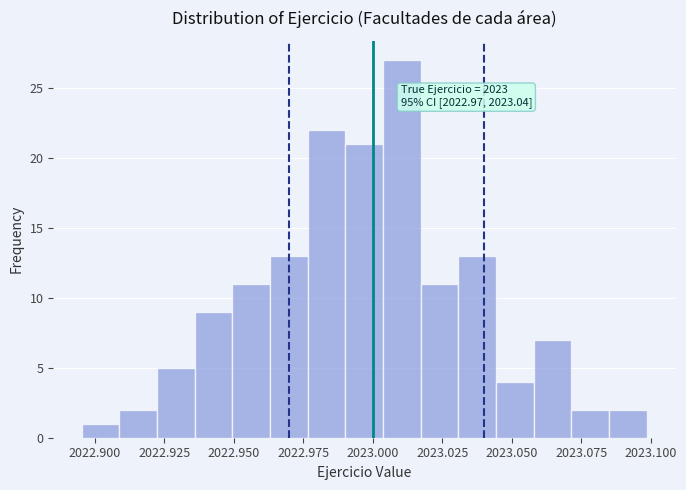

Read against the x-axis, roughly where is the centre of the tallest bar?

2023.010